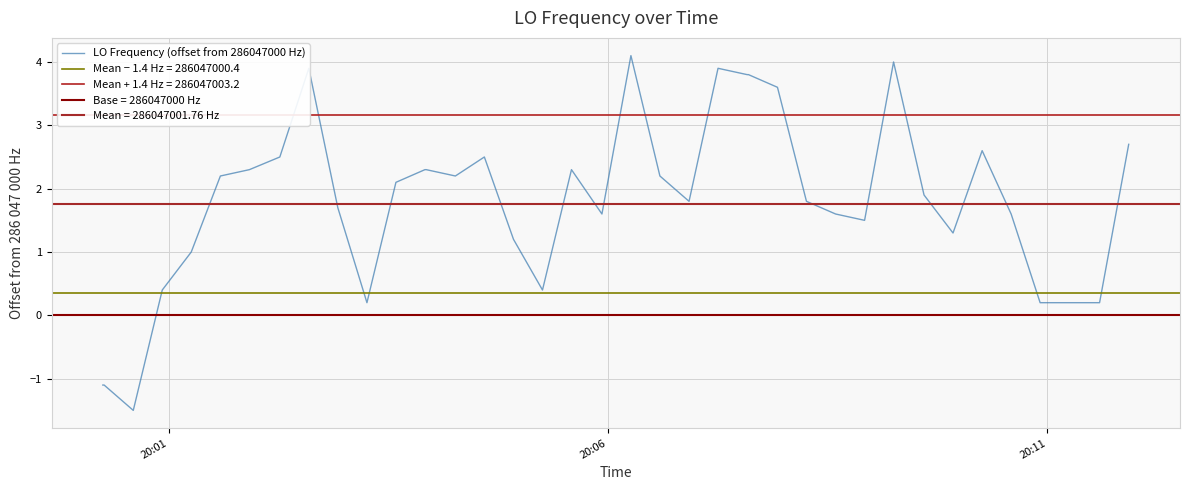

What is the highest value of the LO Frequency (offset from 286047000 Hz) series?

4.1